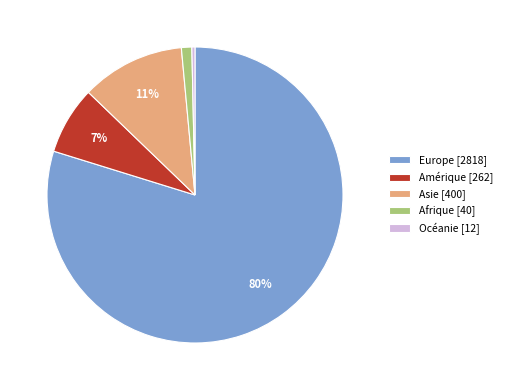

What percentage is the Asie [400] slice, to the nearest percent?

11%